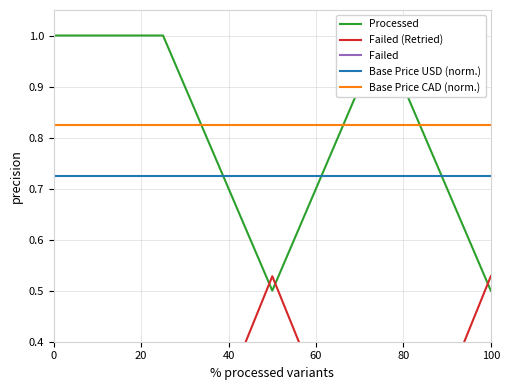

True or false: Base Price CAD (norm.) and Base Price USD (norm.) cross at least once.

False